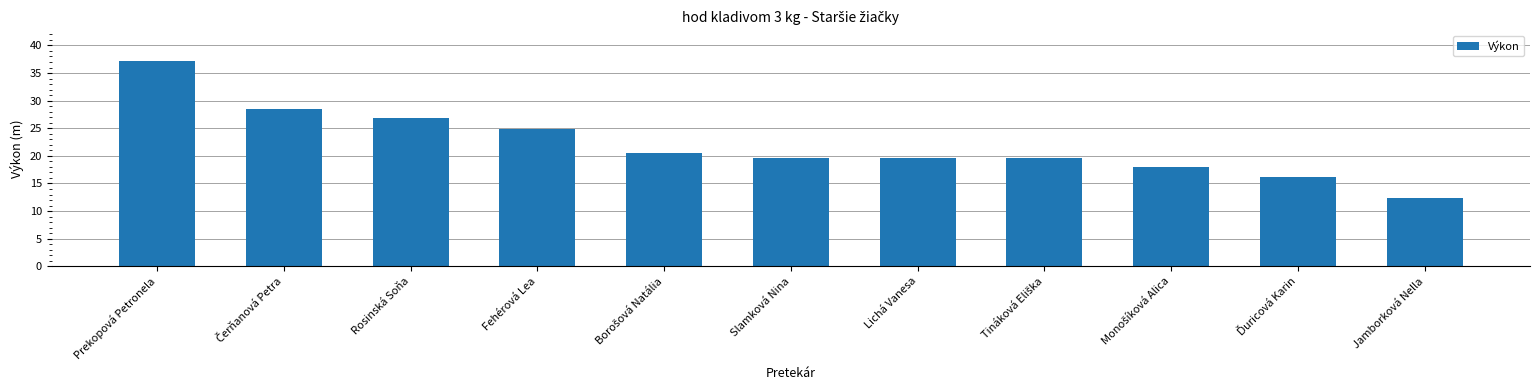

What is the approximate value at Lichá Vanesa?

19.6